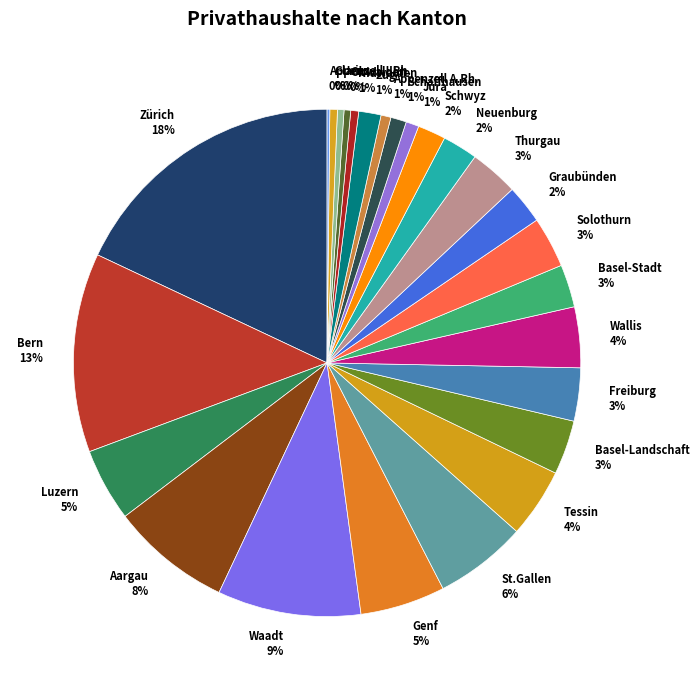

Combined, do Graubünden and Thurgau account for over 50%?

No